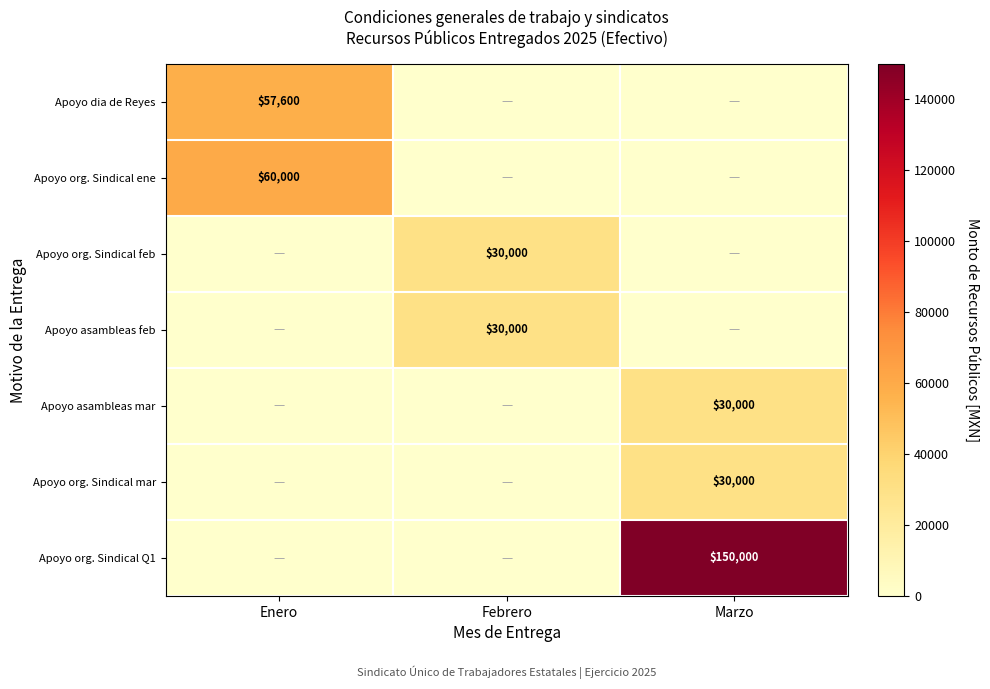

The value of Apoyo org. Sindical feb at Febrero is 30000. True or false?

True